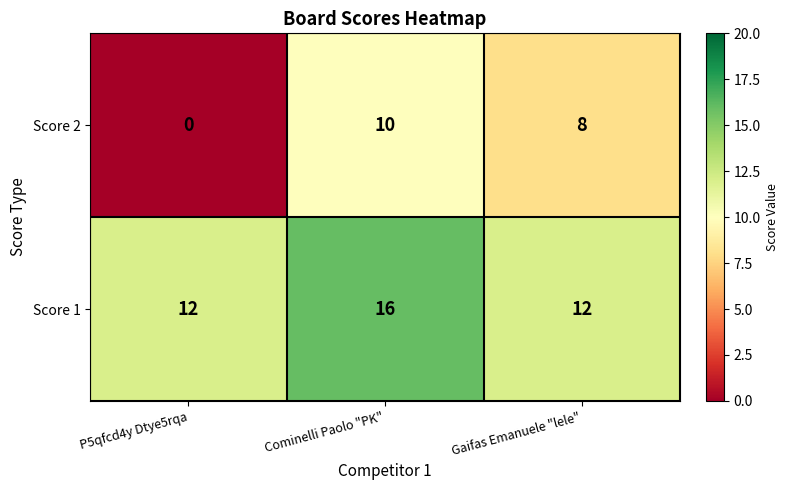

At which label does Score 2 reach its minimum?

P5qfcd4y Dtye5rqa